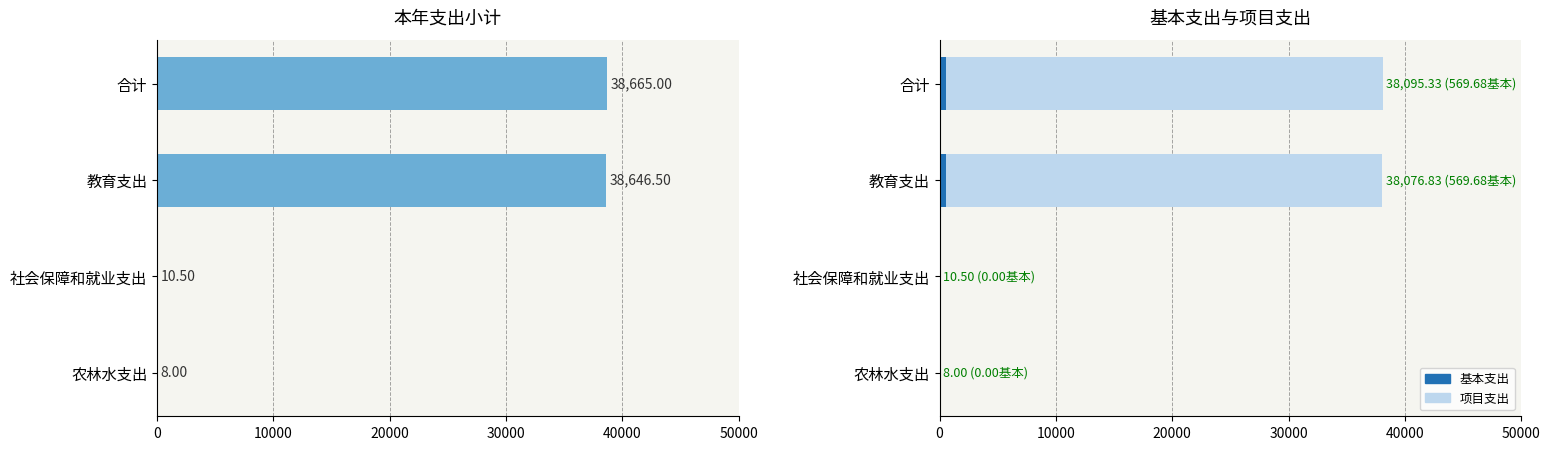

How many series are shown in this chart?

3